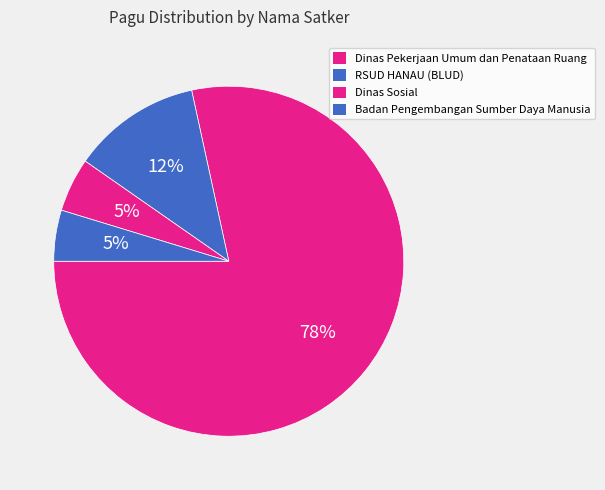

Count the number of slices in the pie.

4